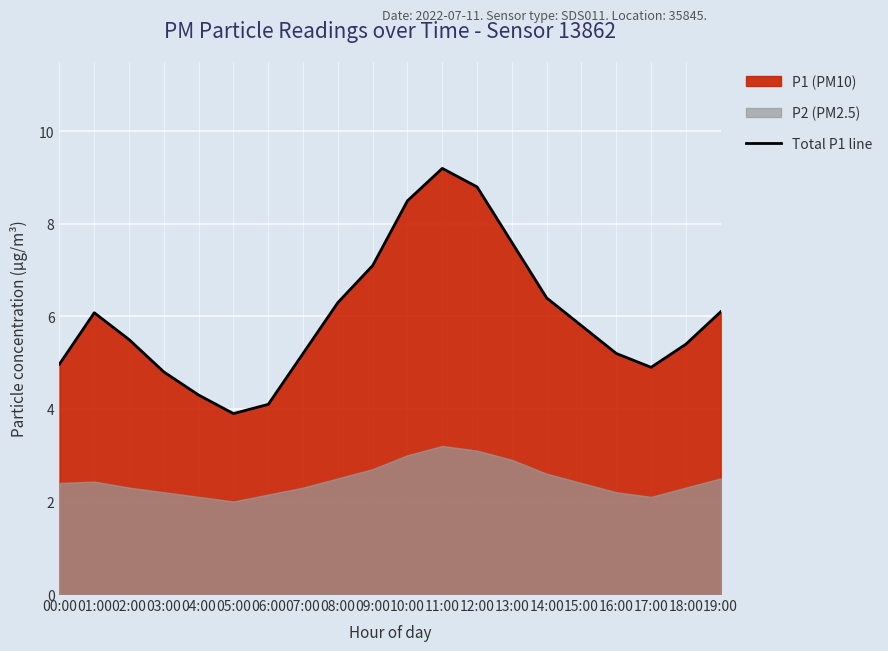

What is the ratio of the value at 07:00 to the value at 19:00?

0.9